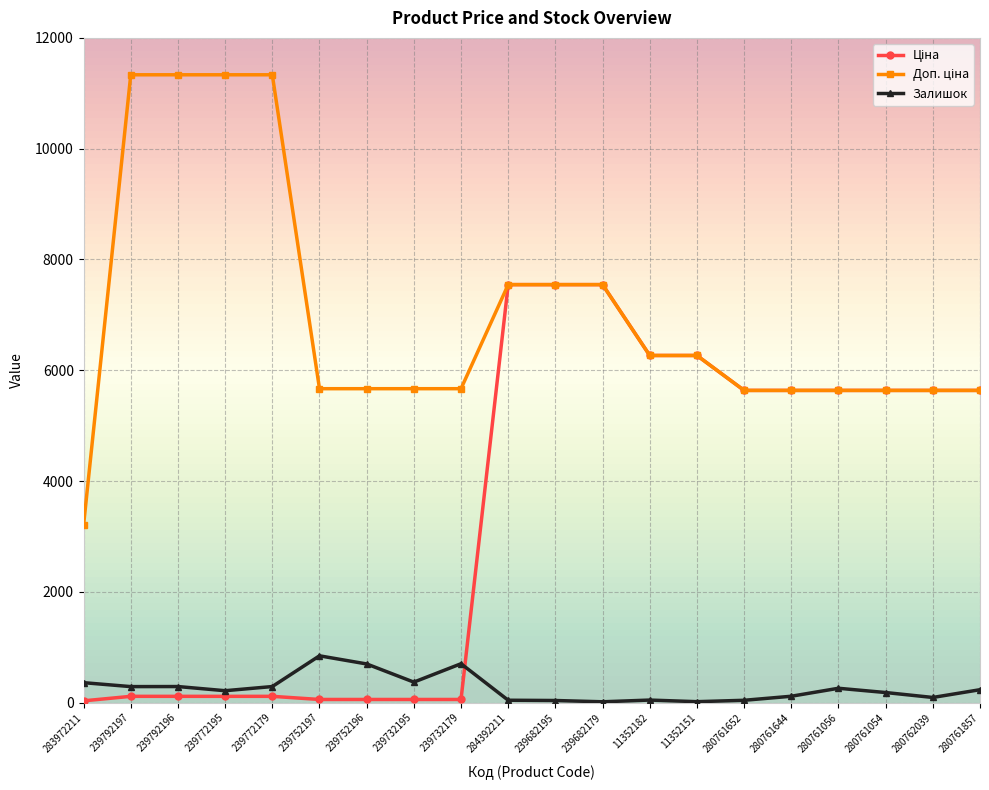

At how many categories does at least one series exceed 1415?

20